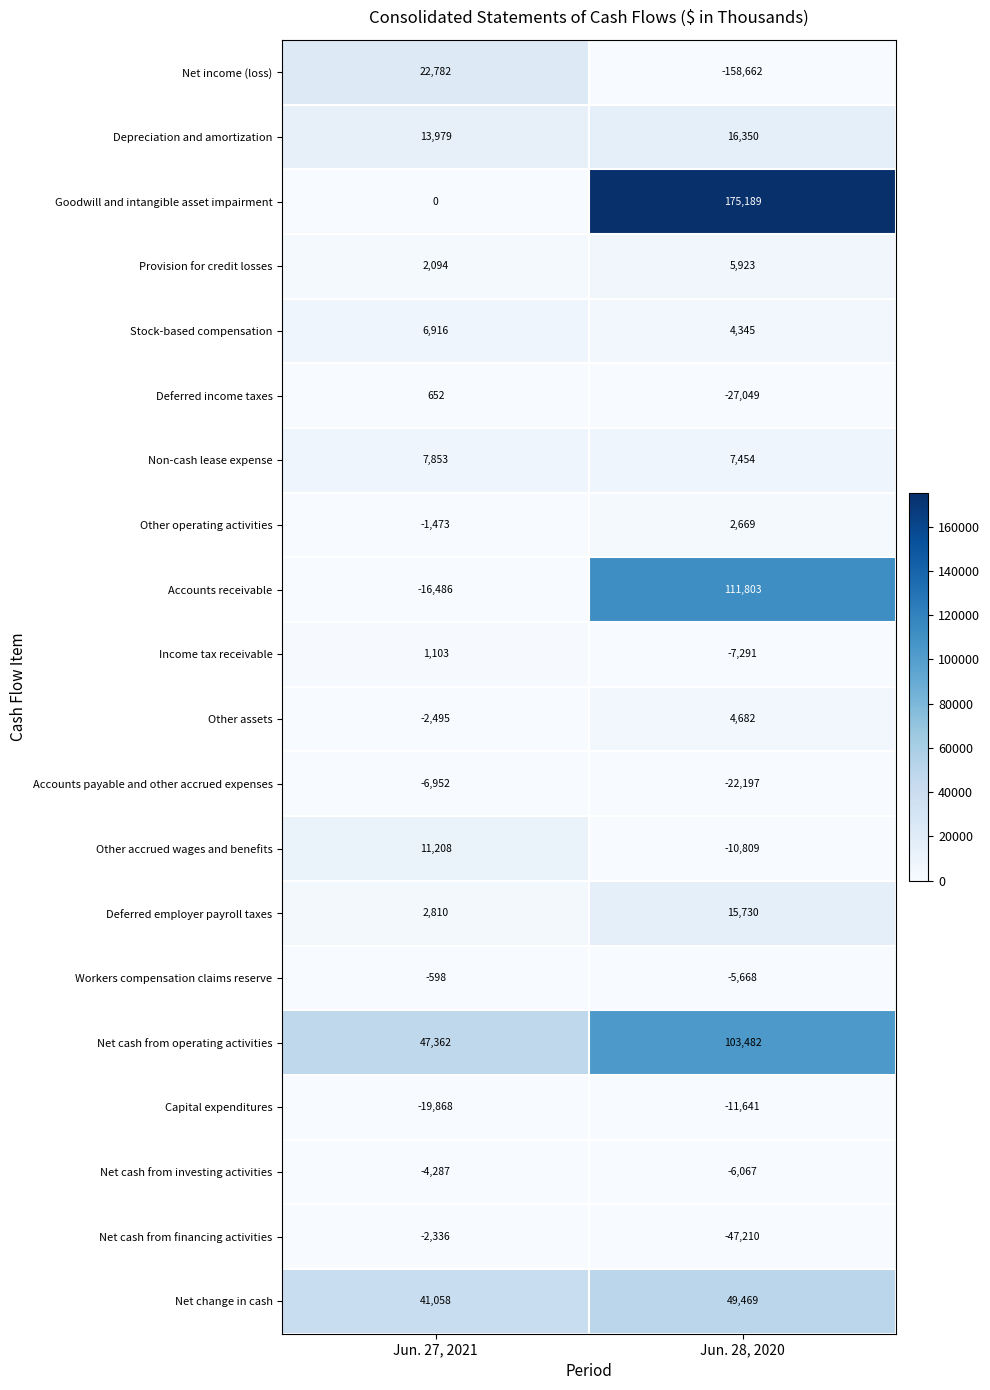

Which series changed the most between Jun. 27, 2021 and Jun. 28, 2020?

Net income (loss)